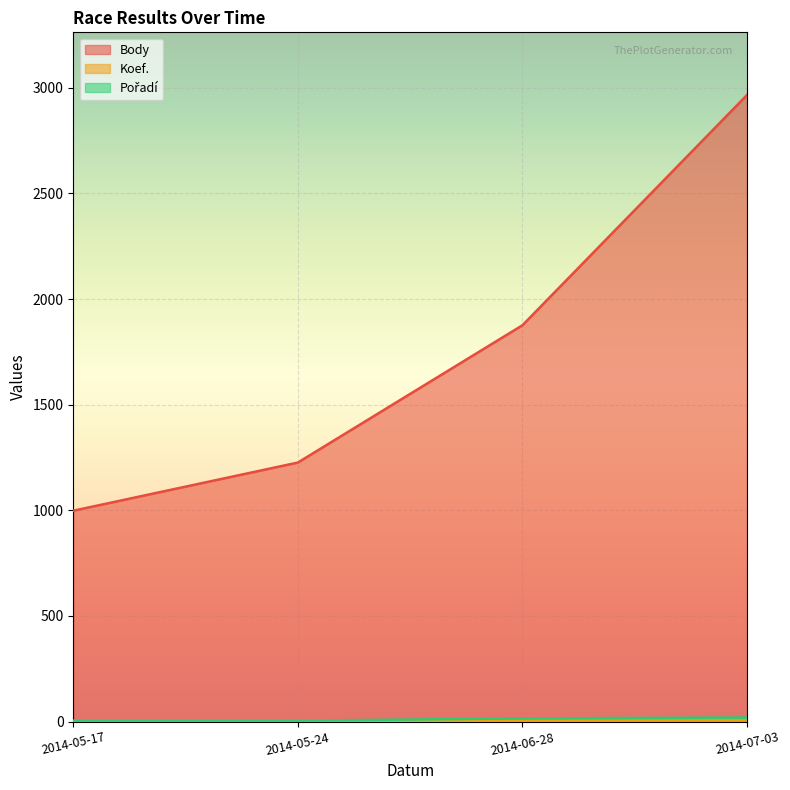

True or false: Koef. has more than 2 points higher than both neighbors.

False